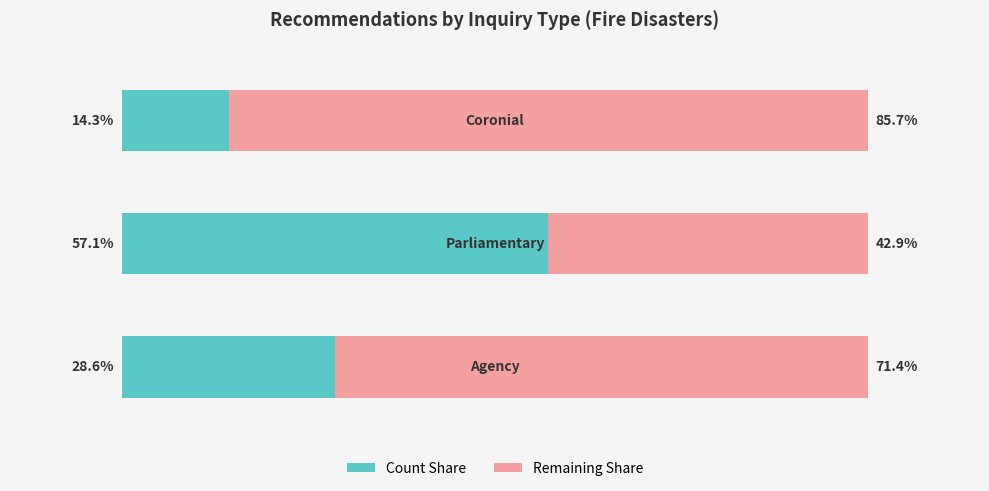

What are all the series names shown in the legend?

Count Share, Remaining Share